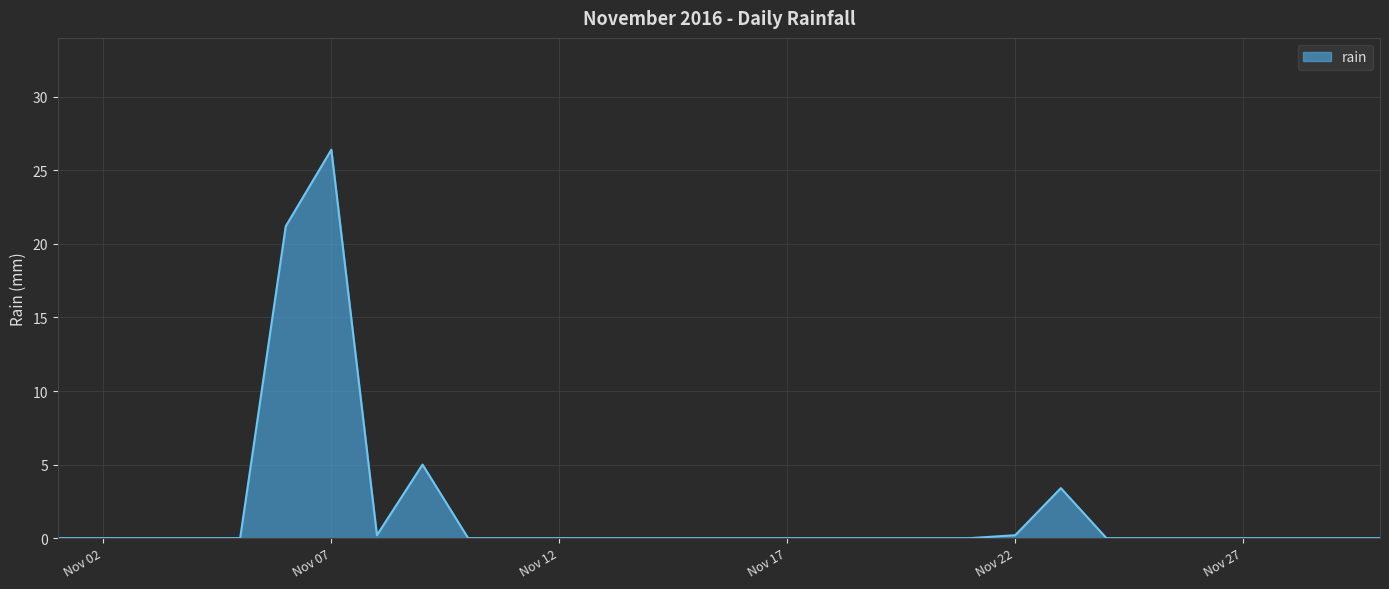

What is the difference between the maximum and minimum values?

26.4